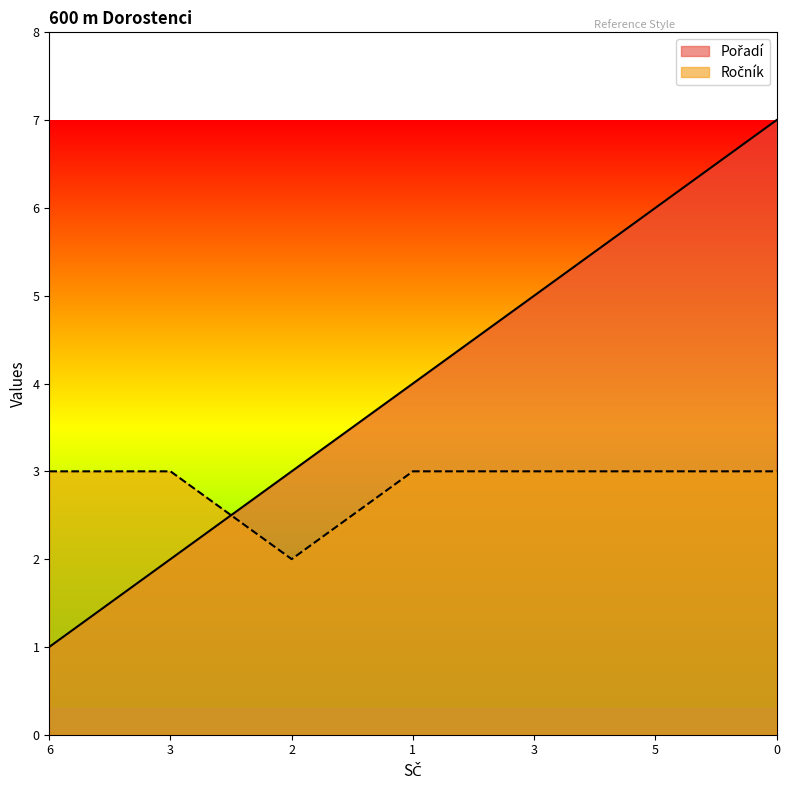

At 3, list the series in order from smallest to largest.

Pořadí, Ročník